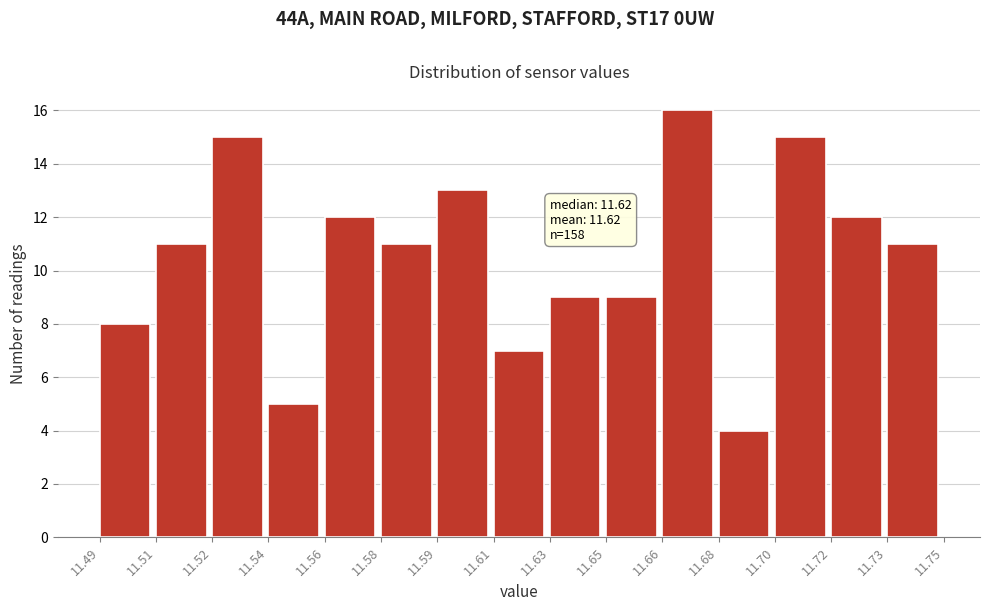

Reading left to right, what are all the values shown in this chart?

8	11	15	5	12	11	13	7	9	9	16	4	15	12	11